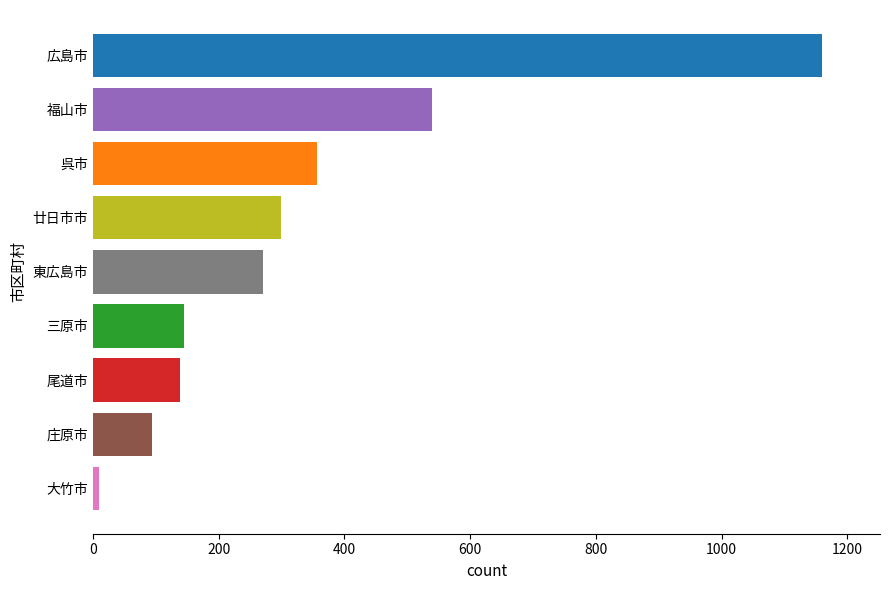

The value at 廿日市市 is 299. True or false?

True